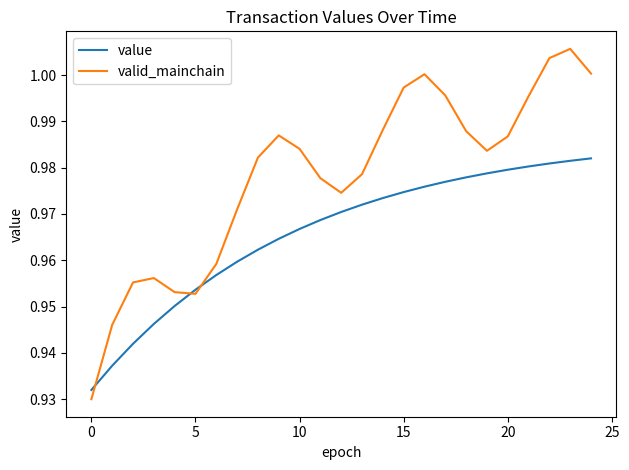

Rank the series by their maximum value, from lowest to highest.

value, valid_mainchain